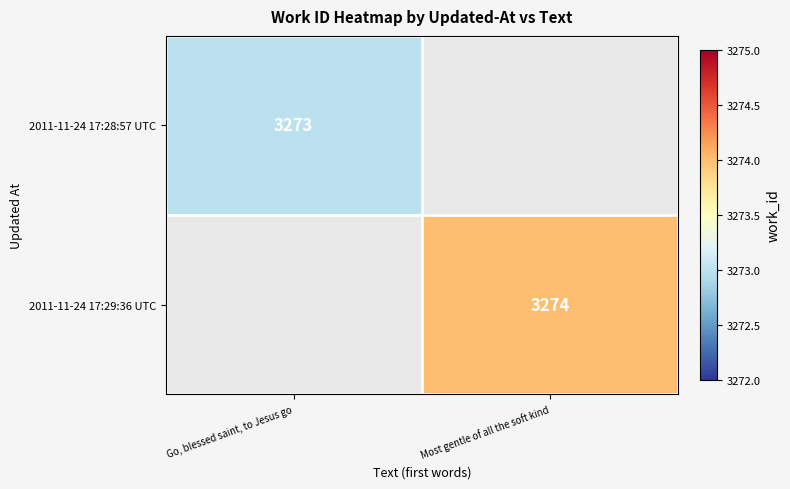

Which label corresponds to the smallest value in the chart?

Go, blessed saint, to Jesus go